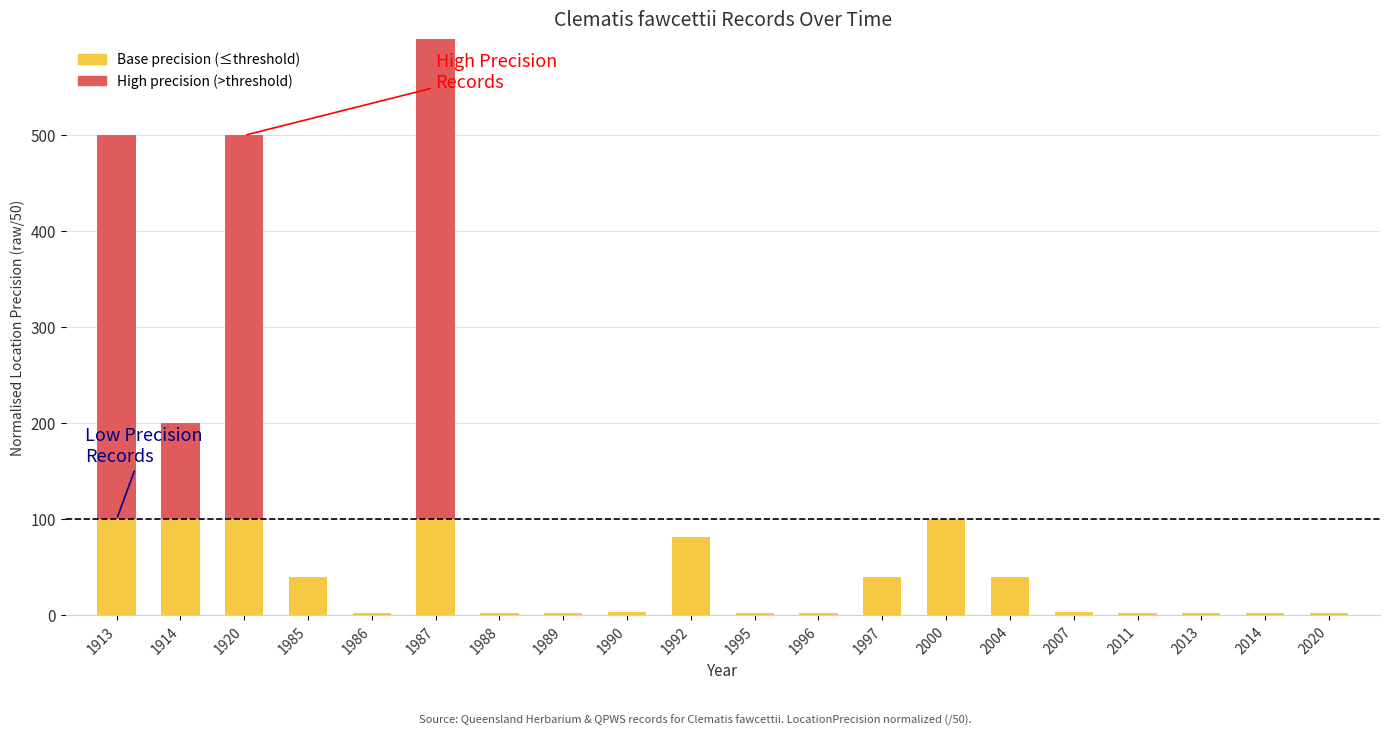

What is the total value across all series at 1997?

40